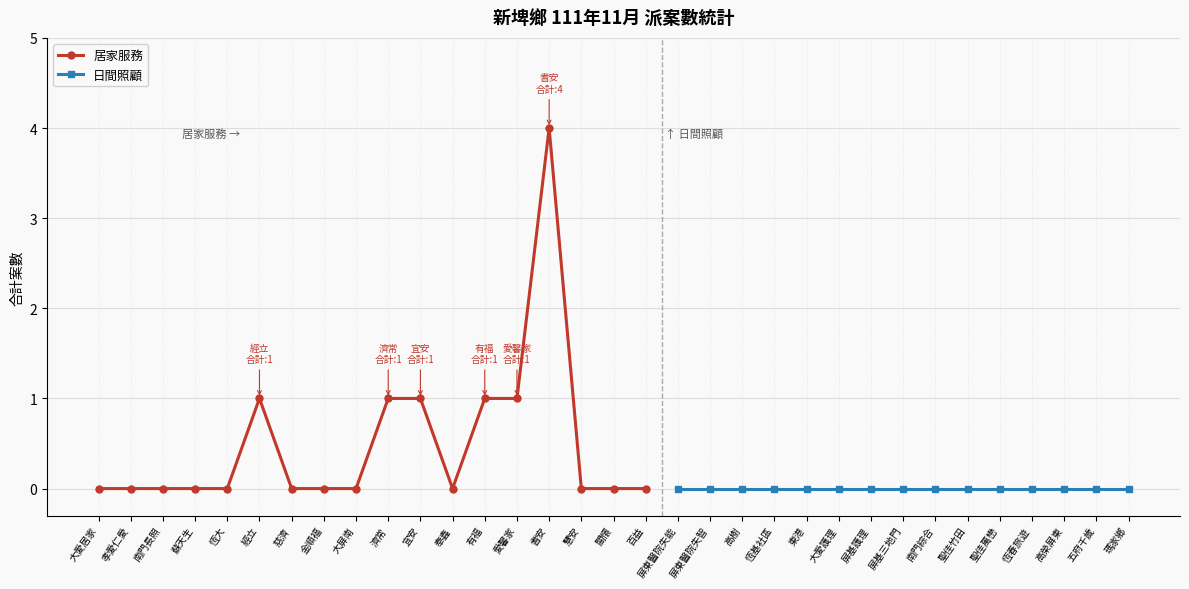

The 居家服務 series shows 0 at 金順福. True or false?

True